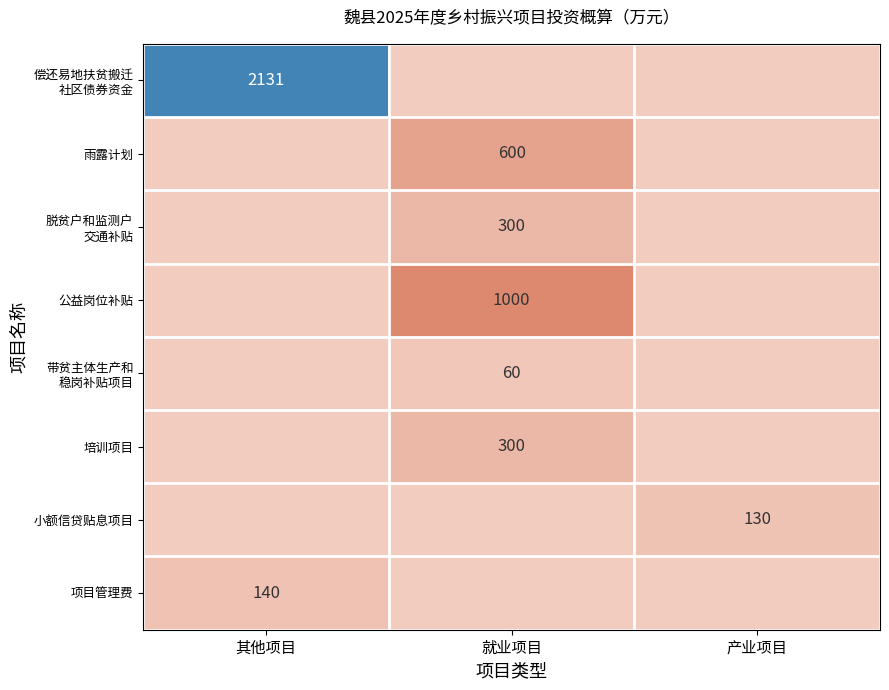

What is the sum of all 培训项目 values?

300